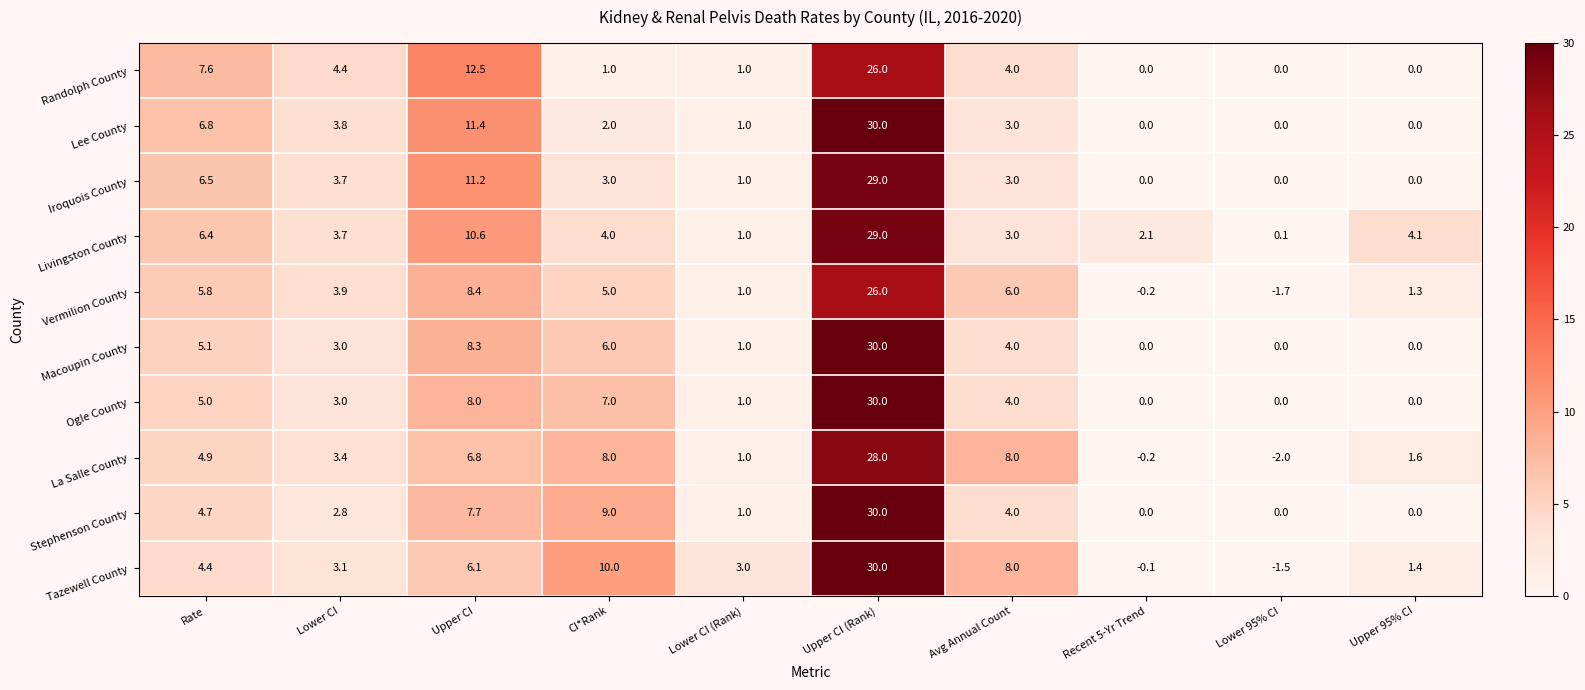

At how many categories does at least one series exceed 18?

1